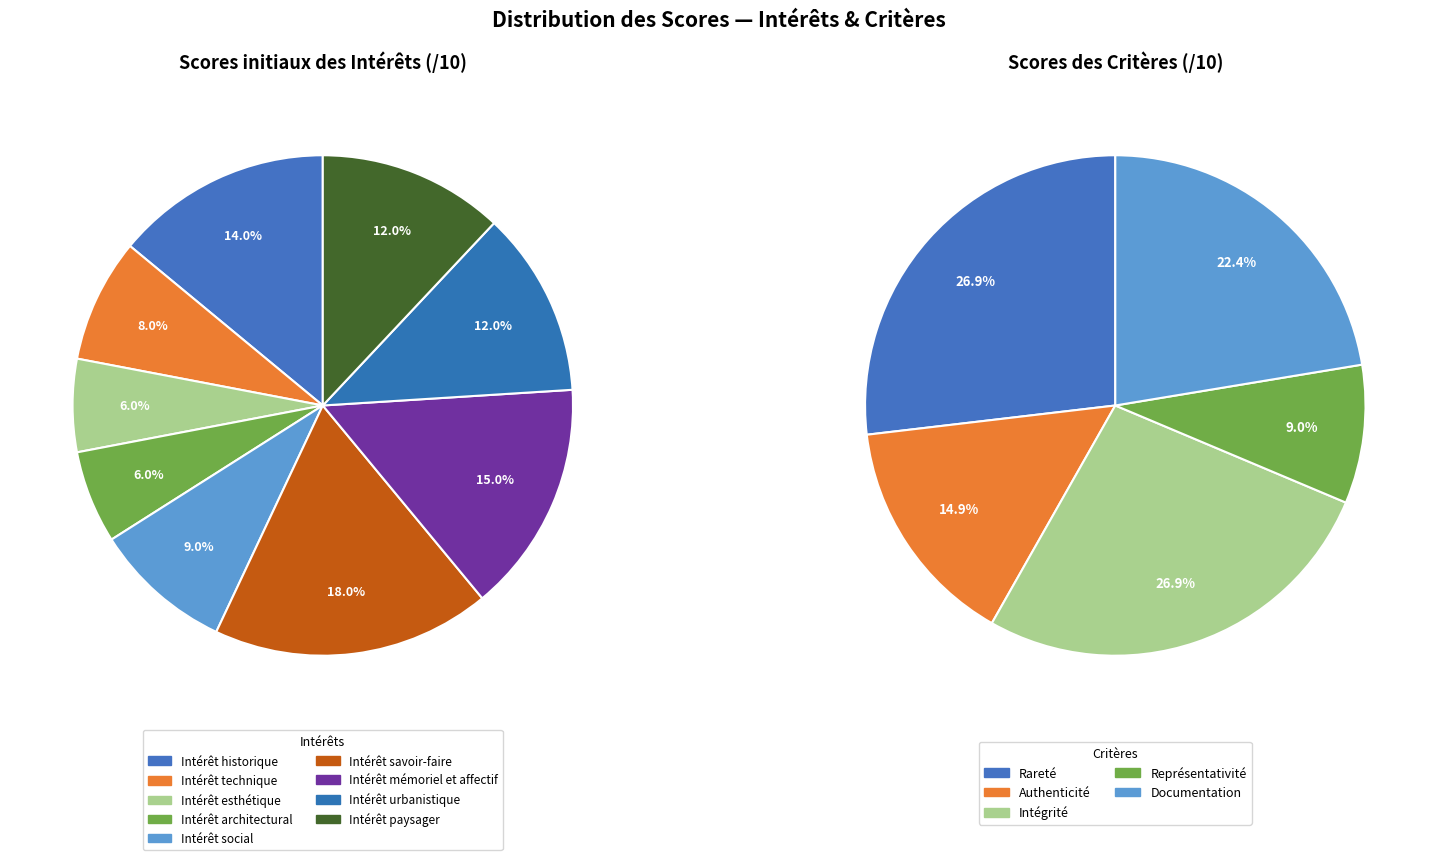

What percentage is NOT represented by Intérêt urbanistique?

88.0%